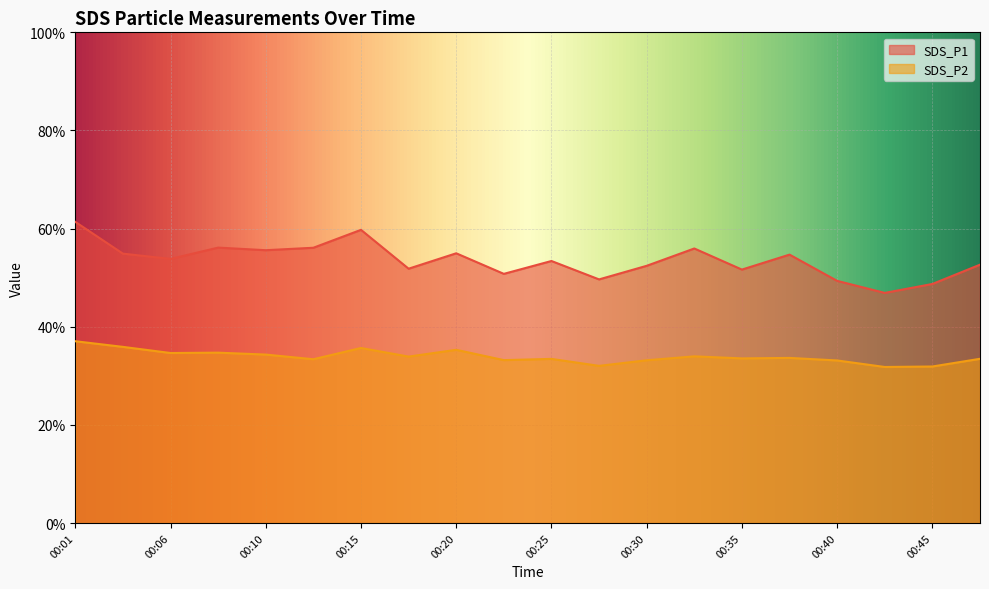

Reading left to right, list all the values displayed in this chart.

SDS_P1: 00:01=61.4	00:03=54.9	00:06=53.8	00:08=56.1	00:10=55.6	00:13=56.1	00:15=59.8	00:18=51.8	00:20=55.0	00:23=50.8	00:25=53.4	00:28=49.6	00:30=52.4	00:33=56.0	00:35=51.6	00:37=54.7	00:40=49.4	00:42=46.9	00:45=48.7	00:47=52.6
SDS_P2: 00:01=37.0	00:03=35.9	00:06=34.6	00:08=34.7	00:10=34.3	00:13=33.4	00:15=35.7	00:18=33.9	00:20=35.3	00:23=33.2	00:25=33.5	00:28=32.0	00:30=33.2	00:33=34.0	00:35=33.5	00:37=33.6	00:40=33.1	00:42=31.8	00:45=31.9	00:47=33.5